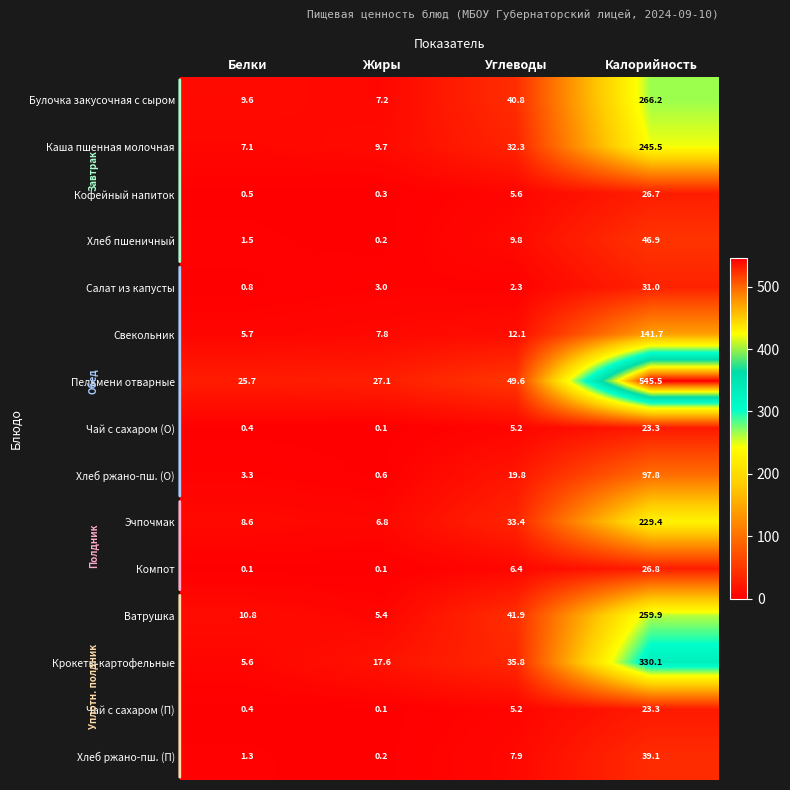

How many values in the Хлеб ржано-пш. (П) series are below 7?

2